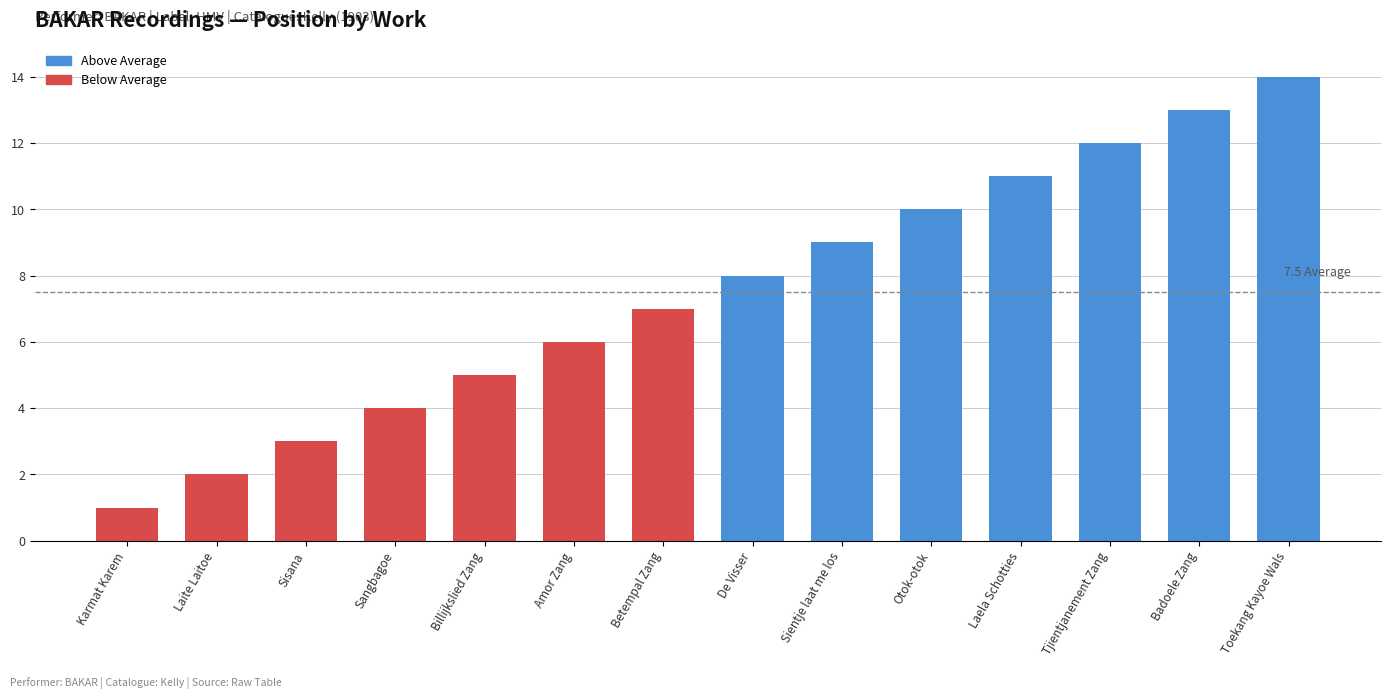

What is the minimum value shown in the chart?

1